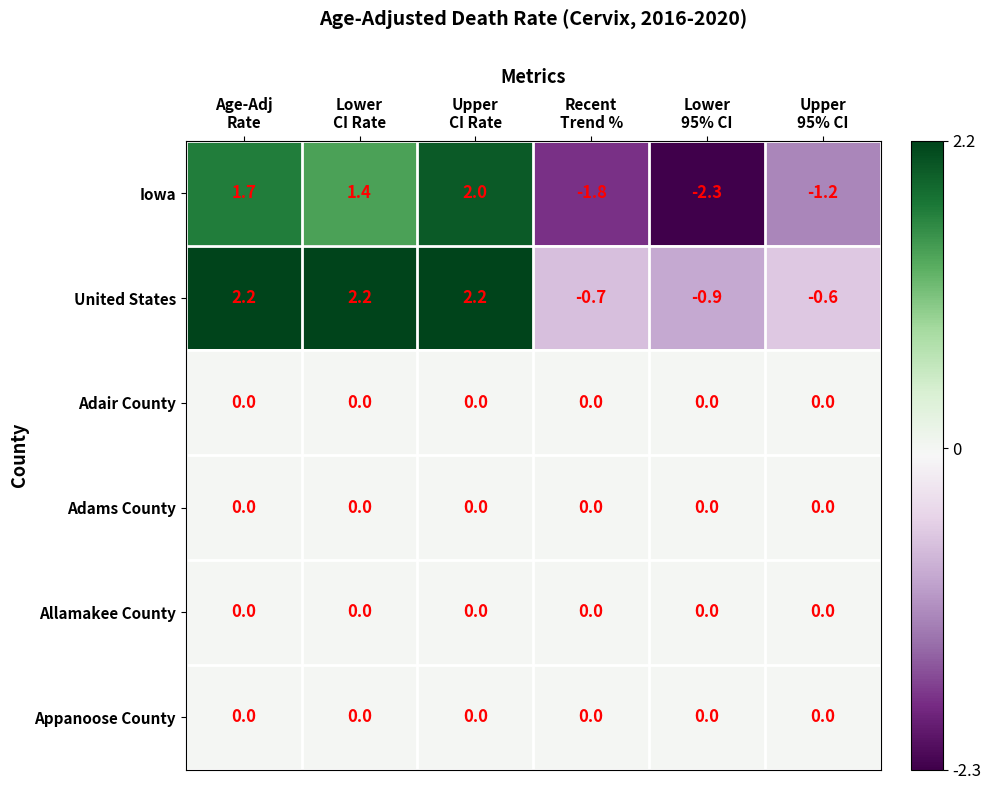

What is the sum of all United States values?

4.4